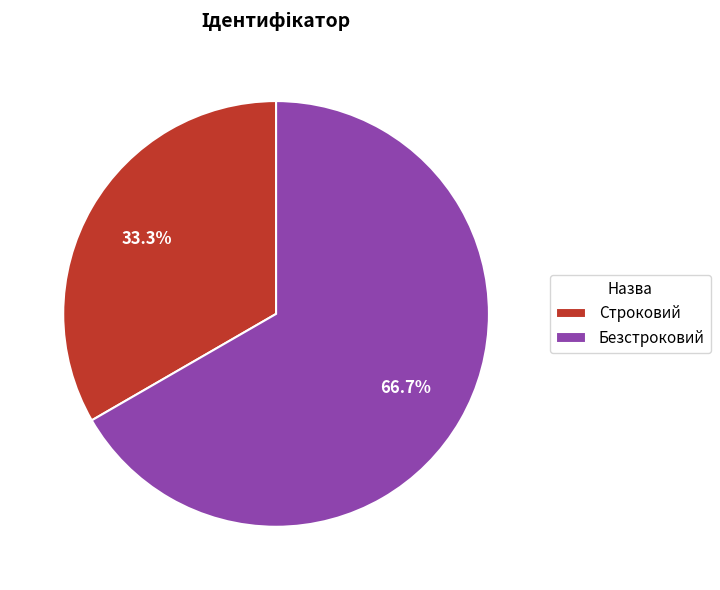

Is there a majority slice in this chart?

Yes